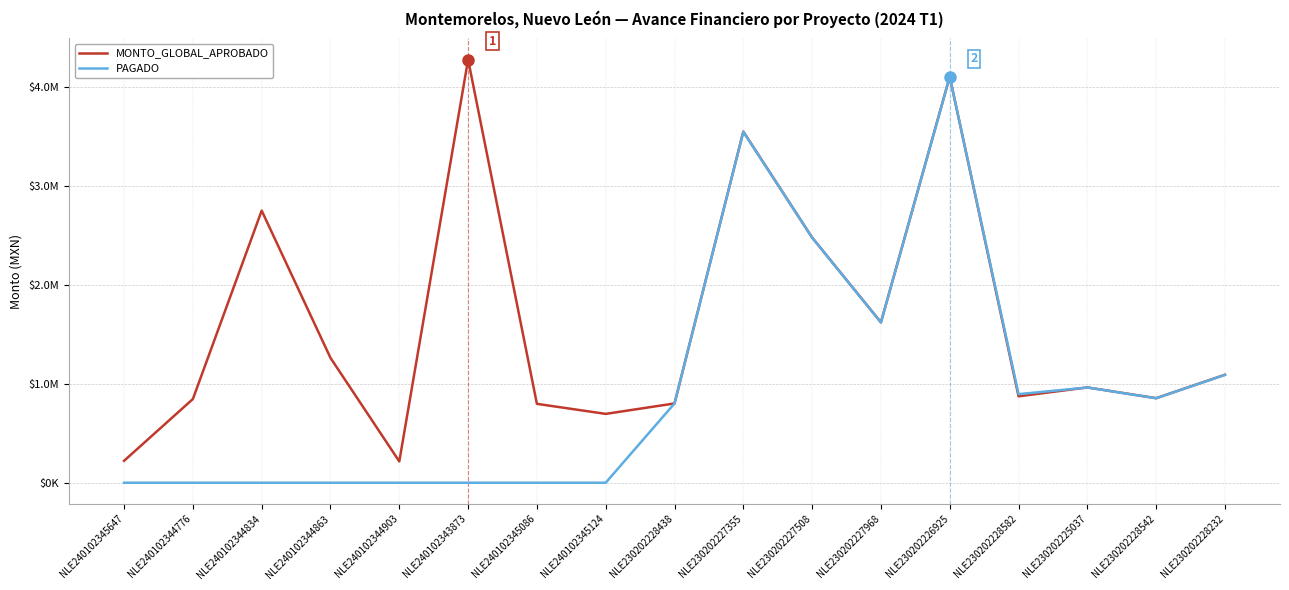

Does the chart display data point markers on the line(s)?

No